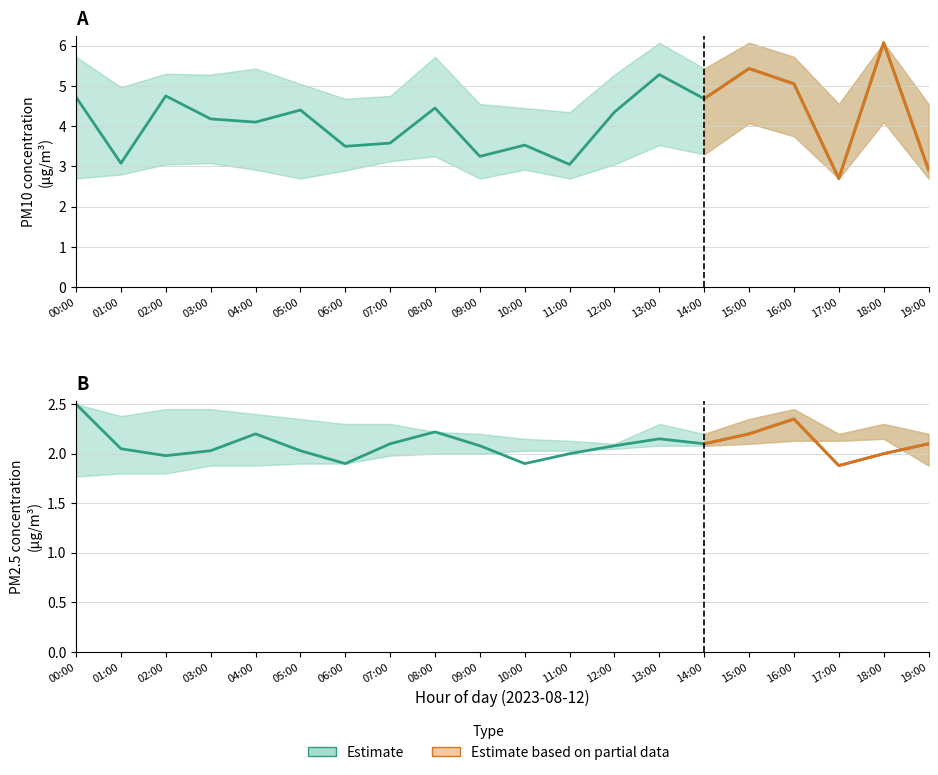

Which has a higher value, 07:00 or 03:00?

03:00